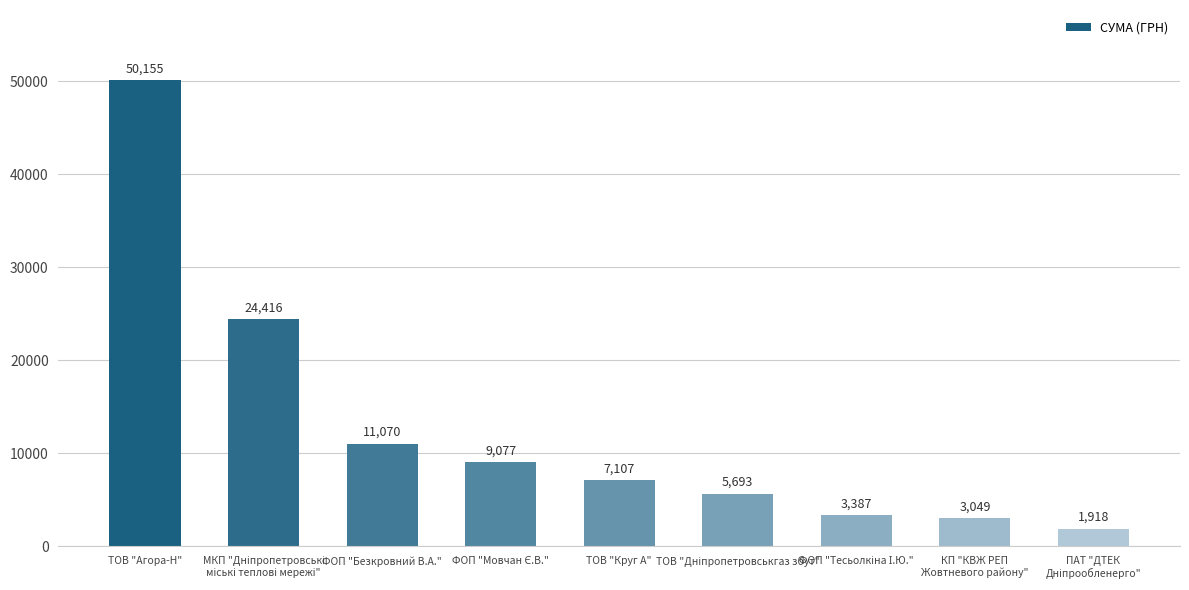

What is the sum of all values?

115872.1